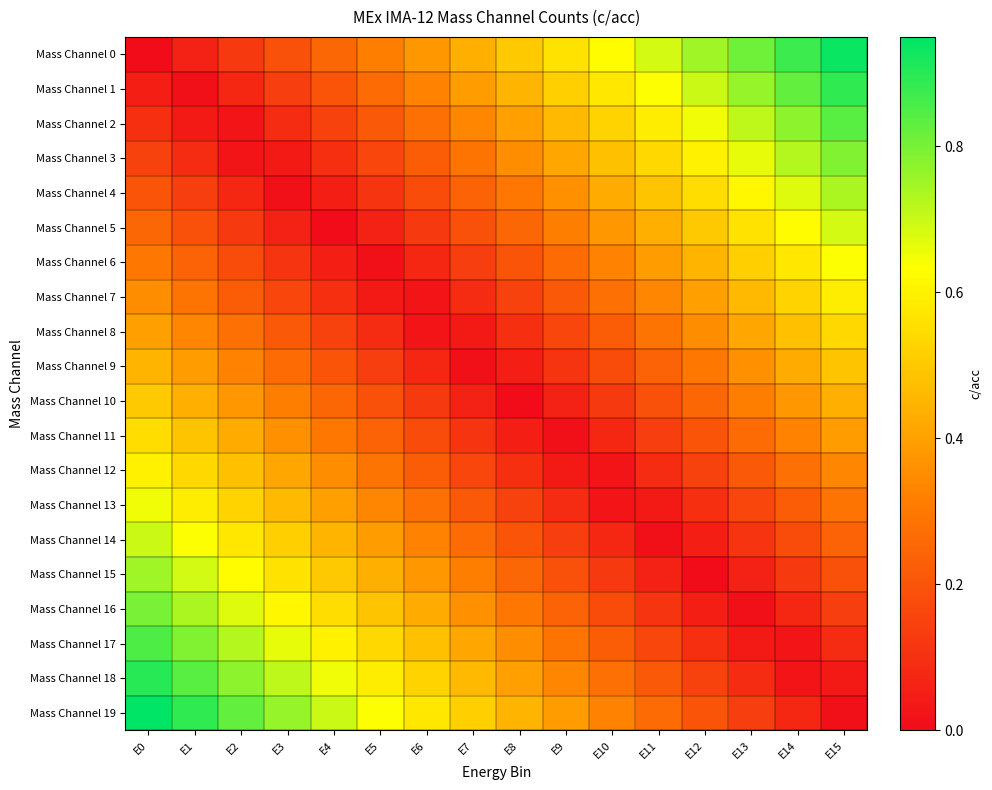

How many categories are shown in the chart?

16